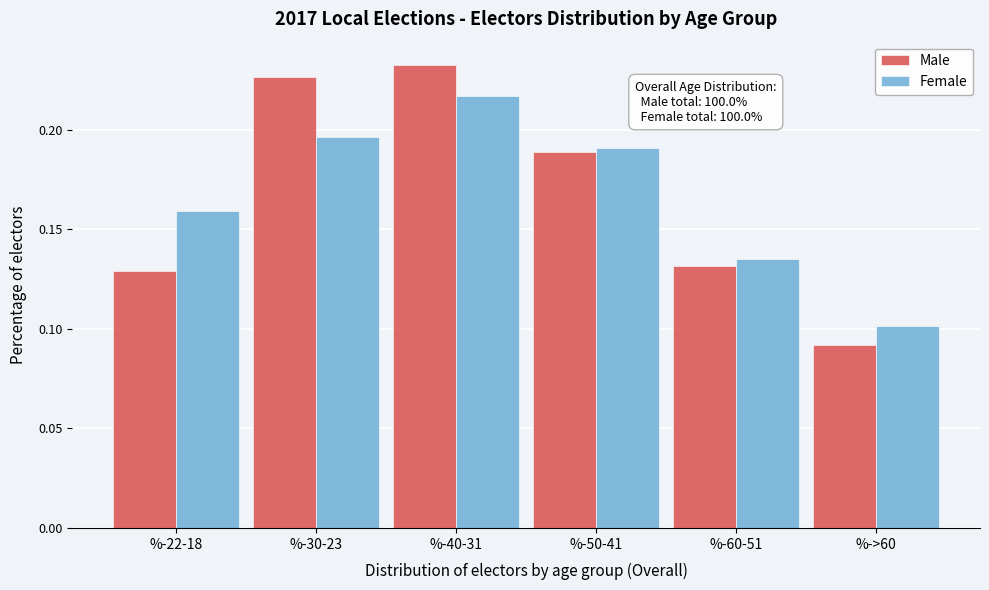

The Male series shows 0.3 at %-40-31. True or false?

False